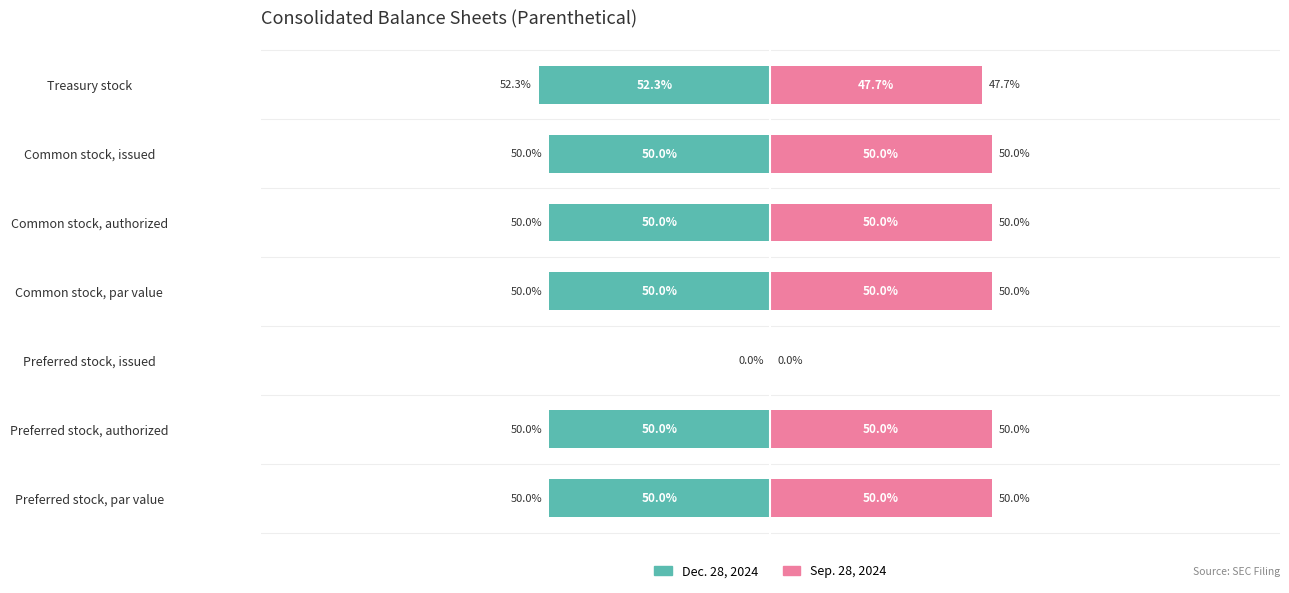

Which series has the widest spread of values?

Dec. 28, 2024